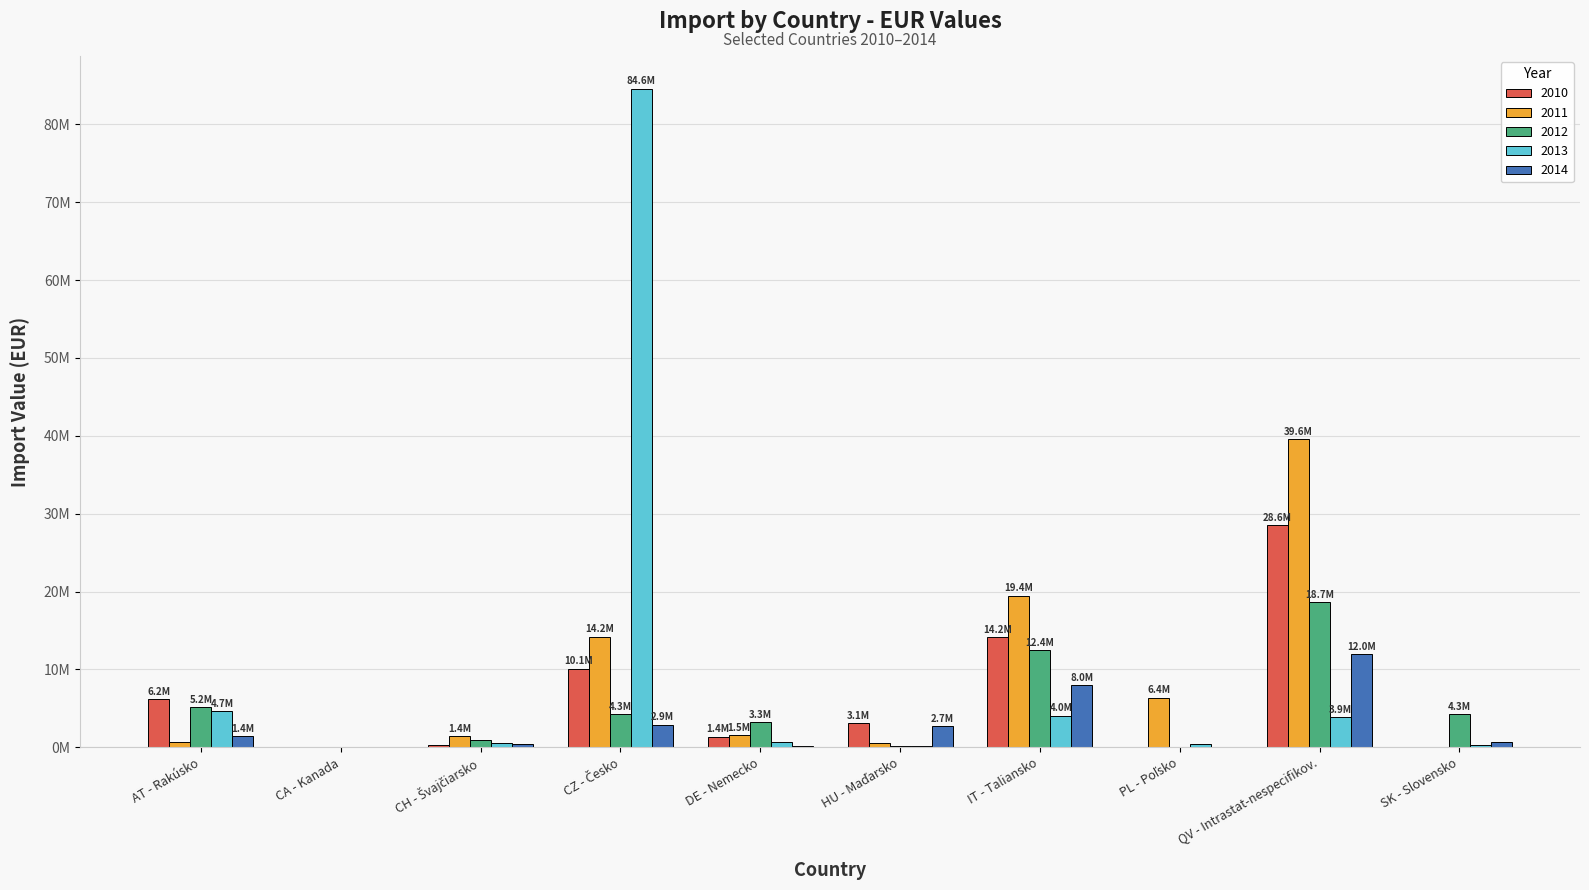

Which series has the largest total across all categories?

2013